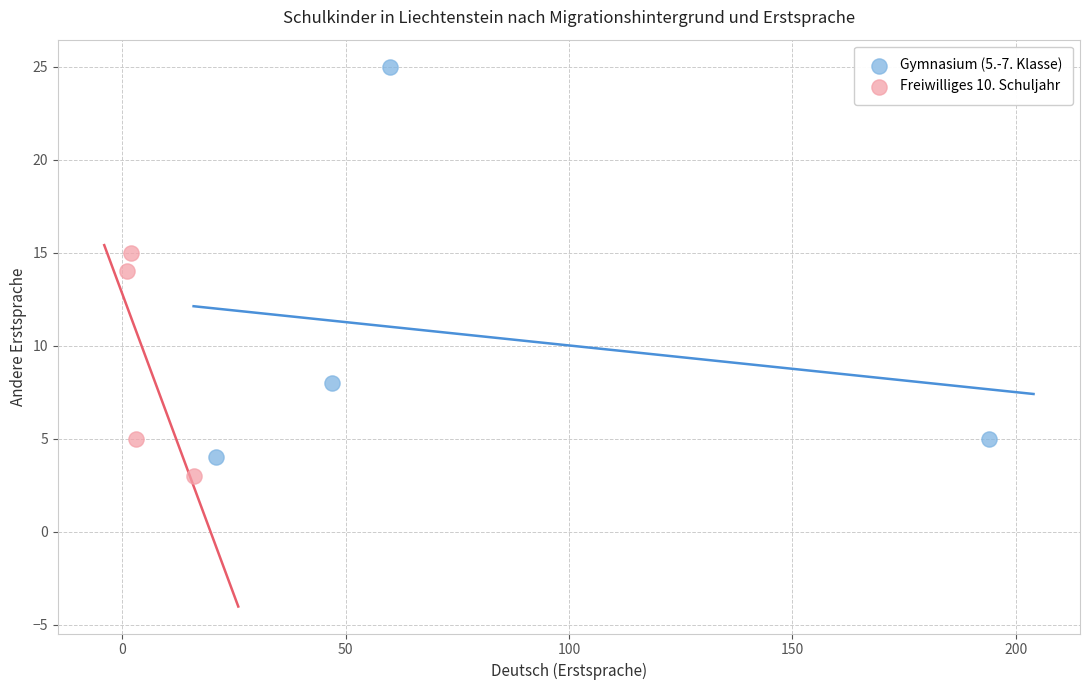

Which series reaches the maximum Y coordinate?

Gymnasium (5.-7. Klasse)